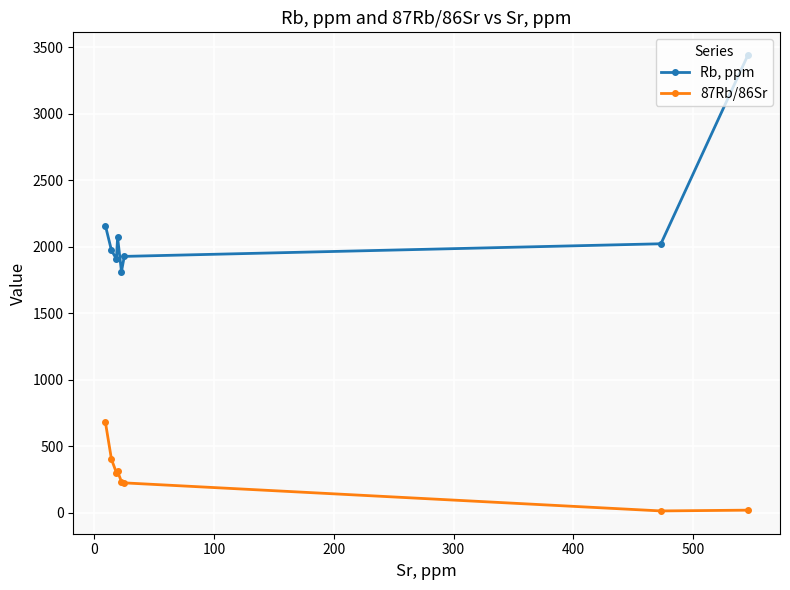

What is the highest value of the Rb, ppm series?

3441.4